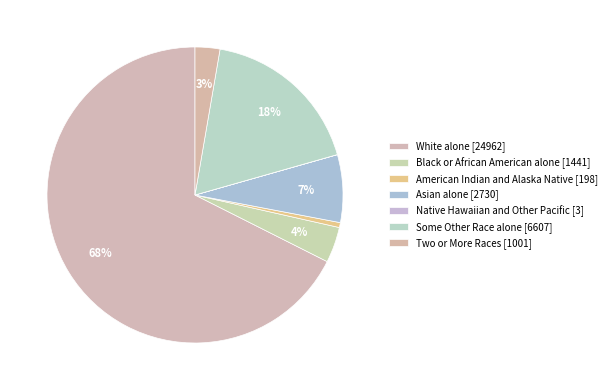

What portion of the pie excludes Two or More Races?

97.3%